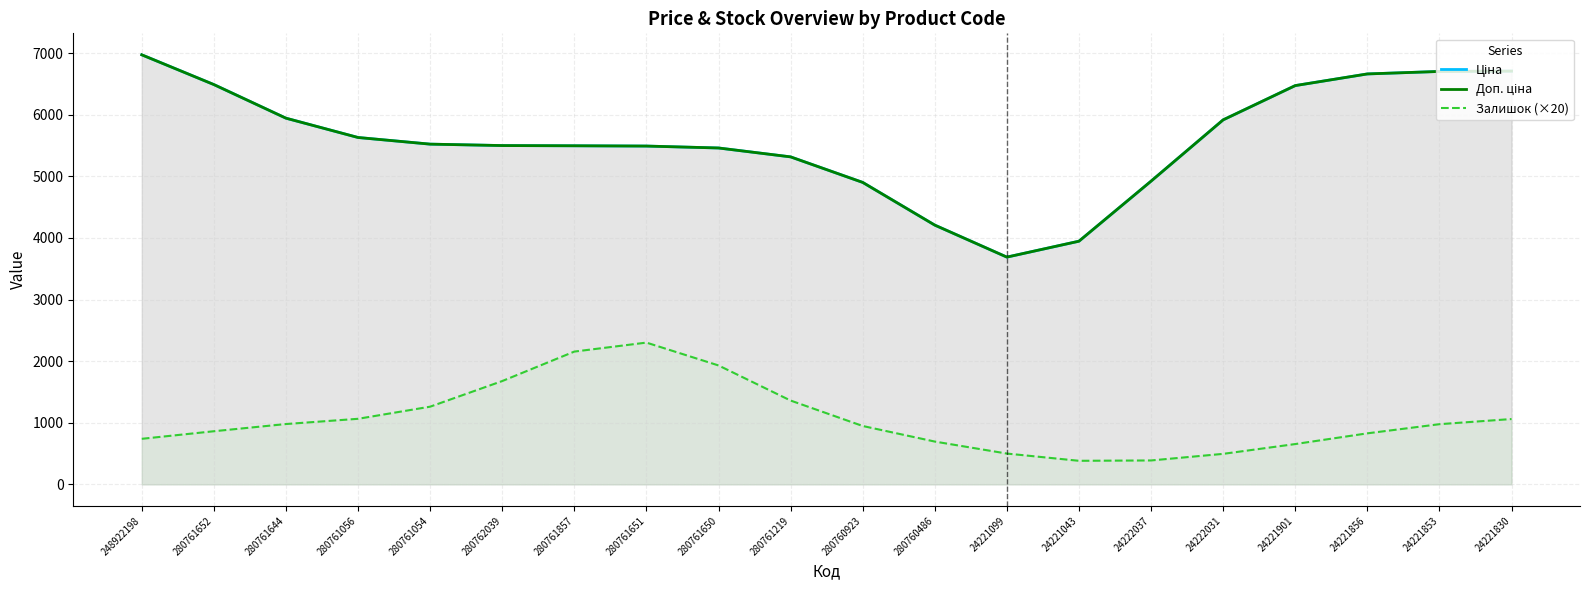

What is the difference between the maximum and second lowest values in the Ціна series?

3026.4